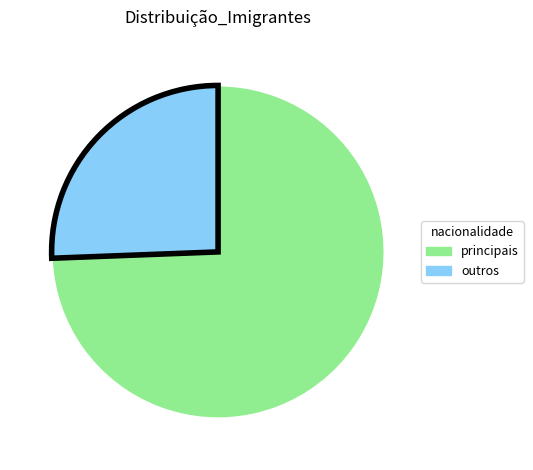

How many segments does this pie chart have?

2